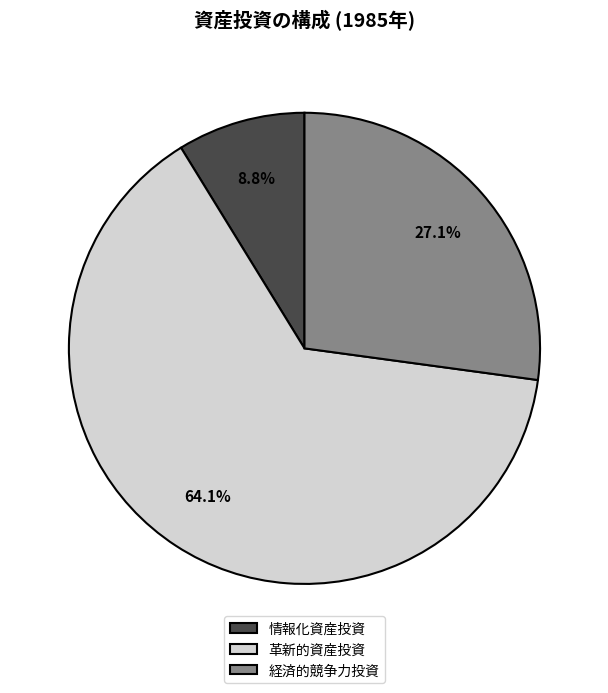

What is the ratio of the value at 革新的資産投資 to the value at 情報化資産投資?

7.3